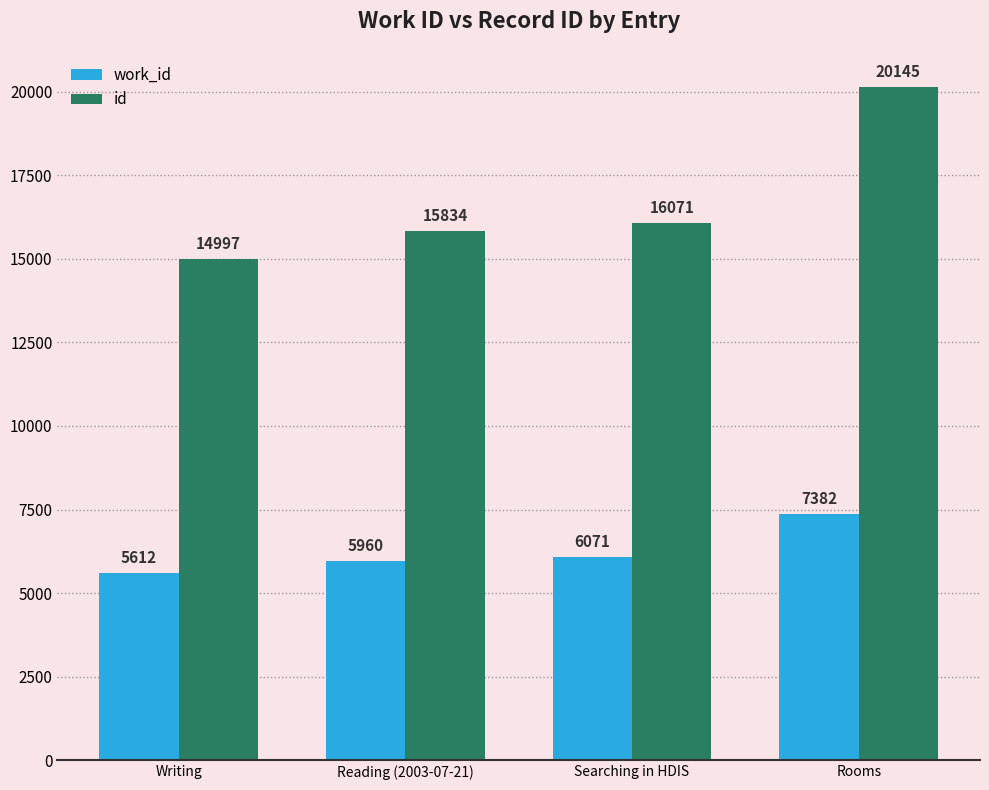

What is the sum of all id values?

67047